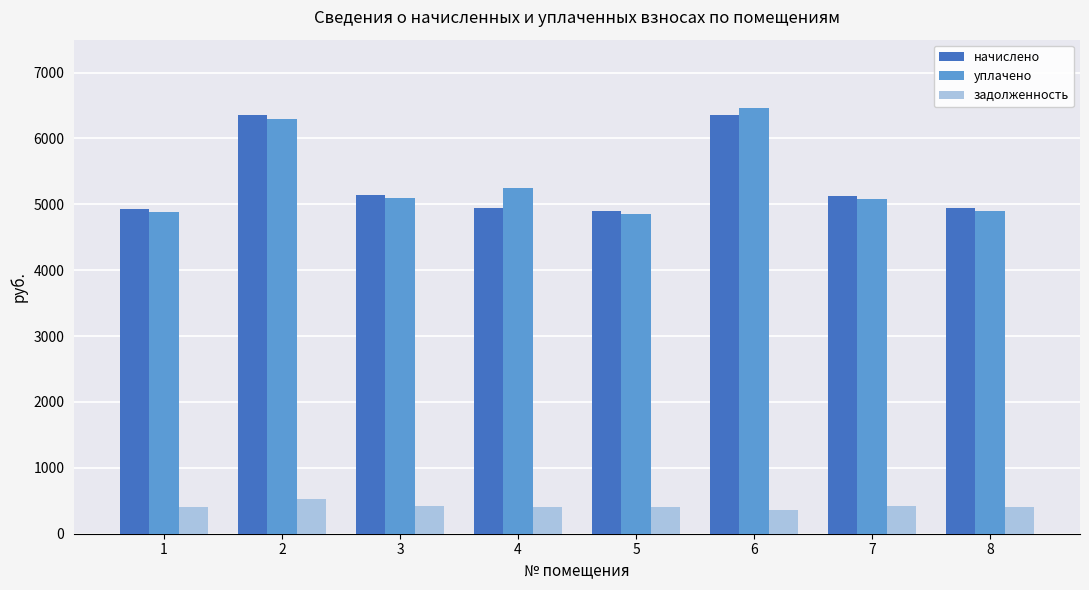

Which series has the widest spread of values?

уплачено